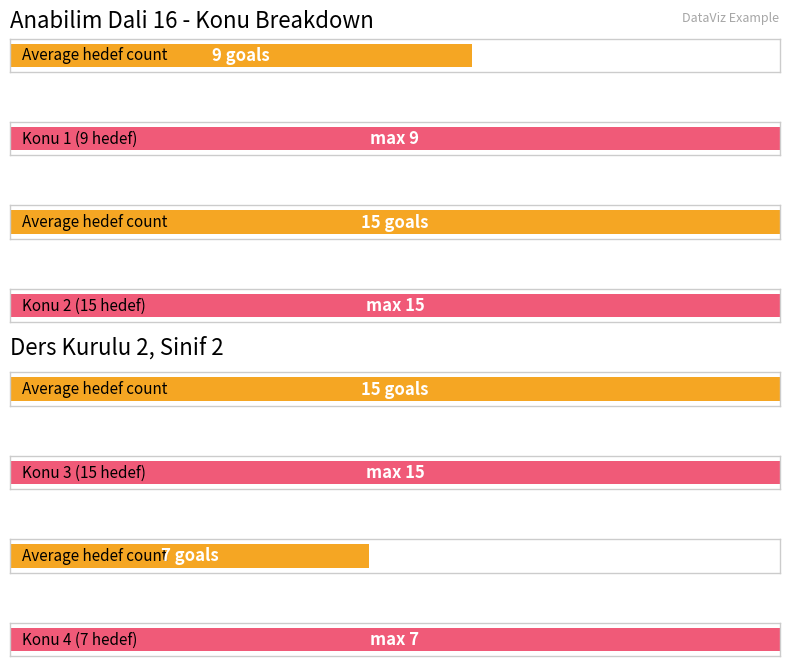

The Konu (topic count) series shows 2 at Konu 2. True or false?

False